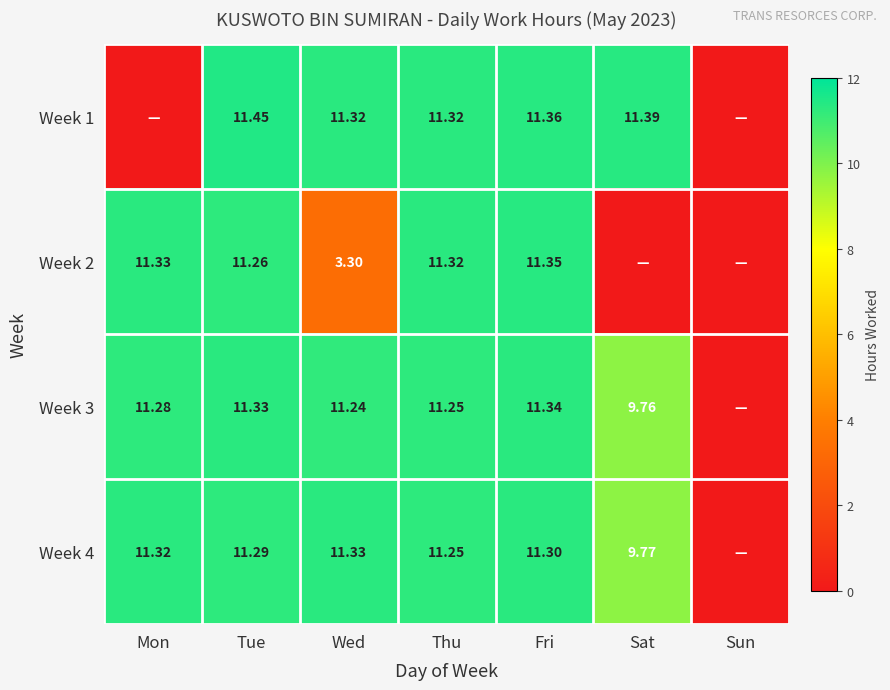

At how many categories does at least one series exceed 0?

6